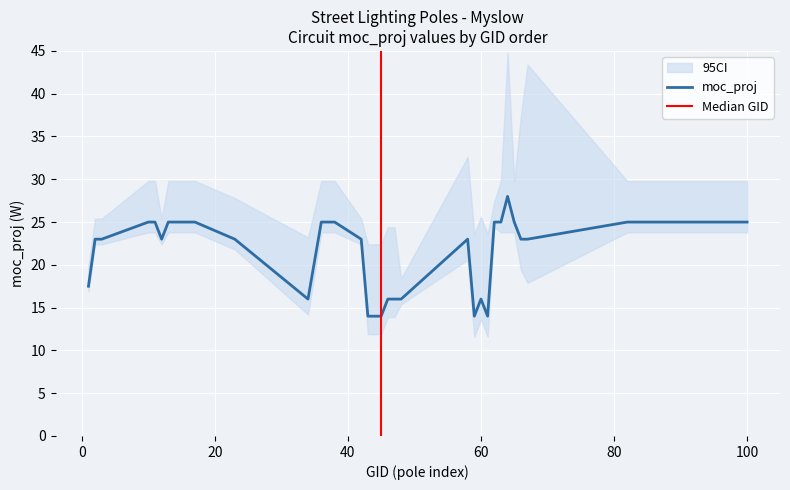

How many interior local peaks does the moc_proj series have?

4